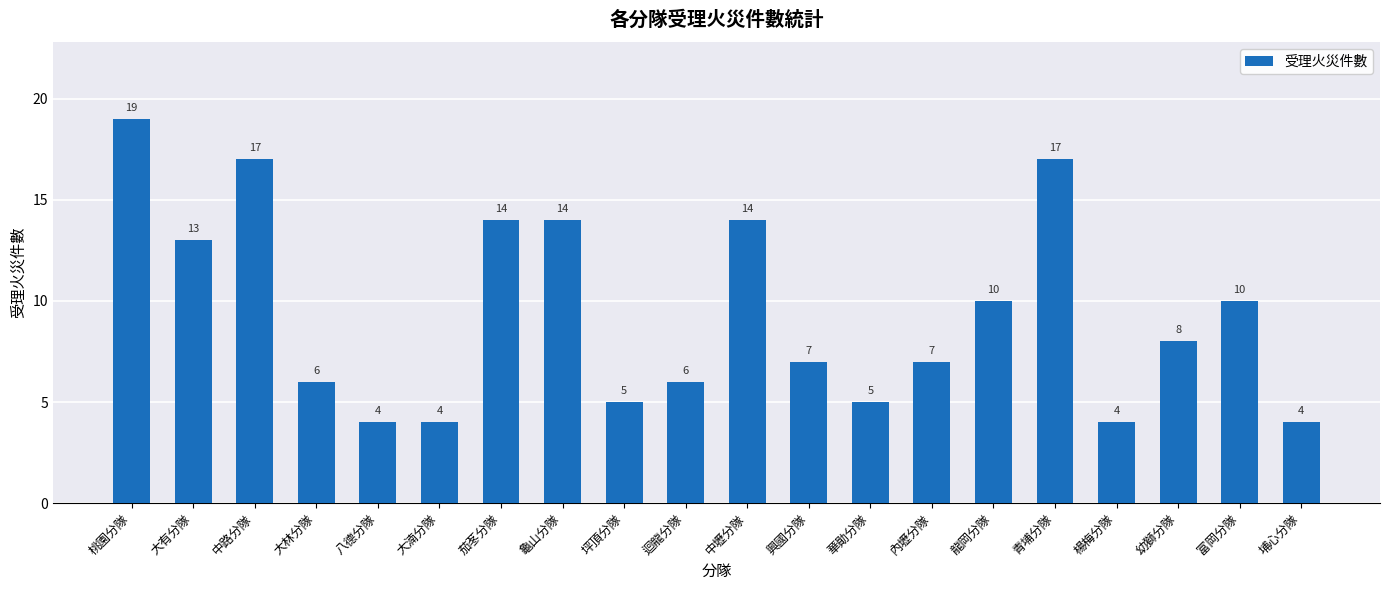

Reading right to left, what are all the values shown in this chart?

4	10	8	4	17	10	7	5	7	14	6	5	14	14	4	4	6	17	13	19